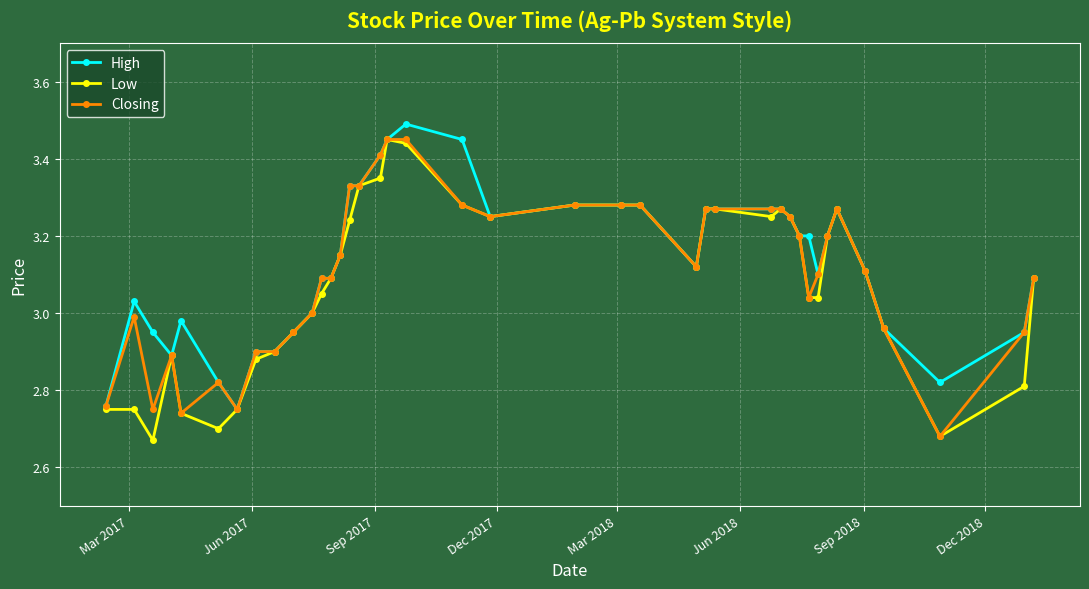

True or false: Closing has more than 2 points higher than both neighbors.

True